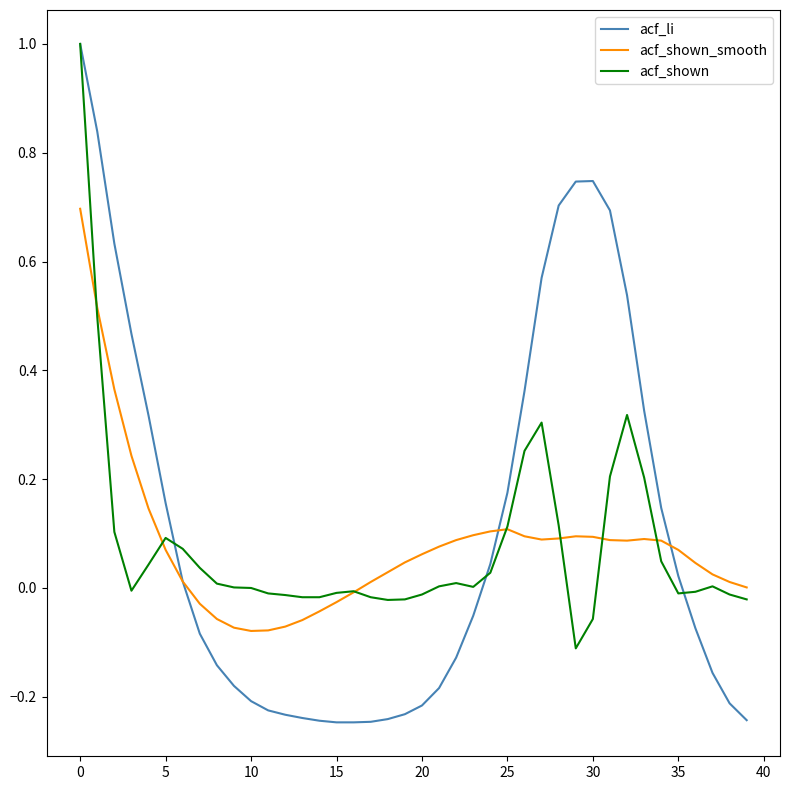

What is the maximum value shown in the chart?

1.0